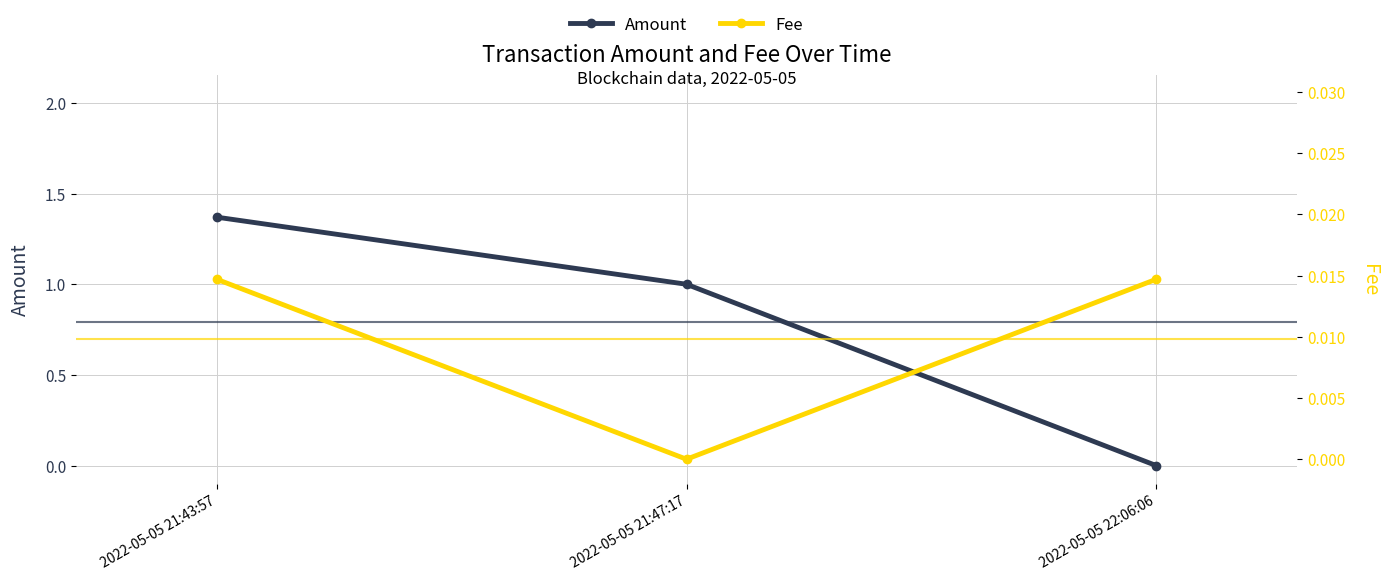

How many distinct data groups are displayed?

2